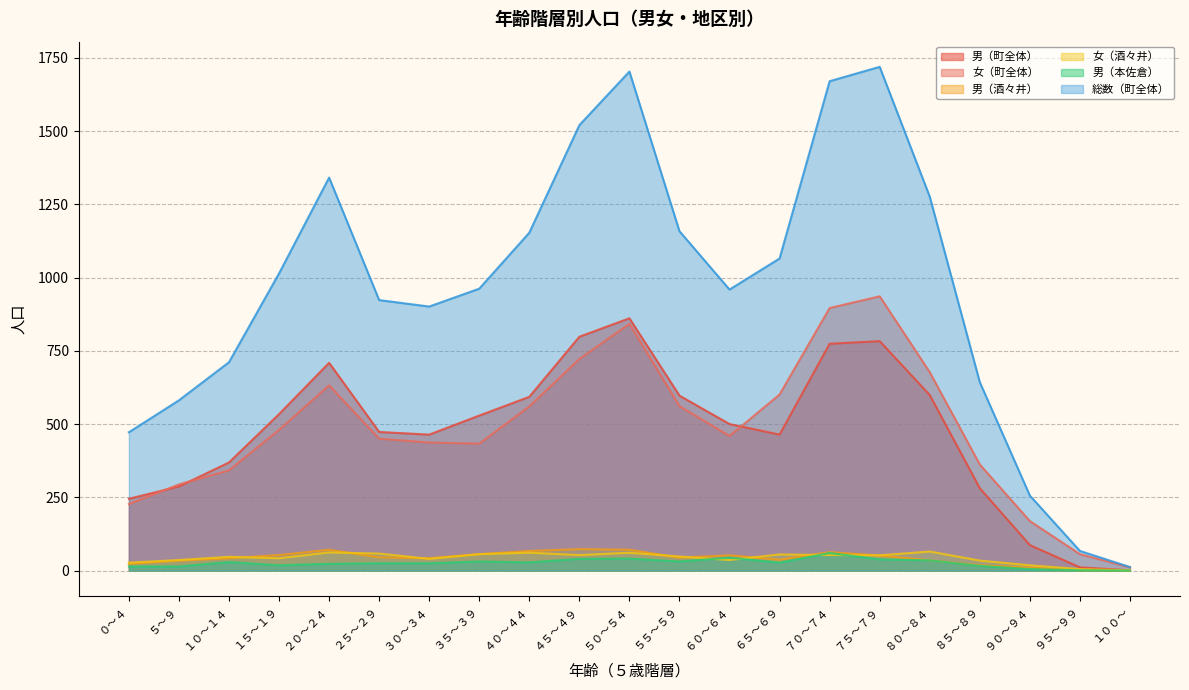

At which label is 女（酒々井） closest to 33?

８５～８９